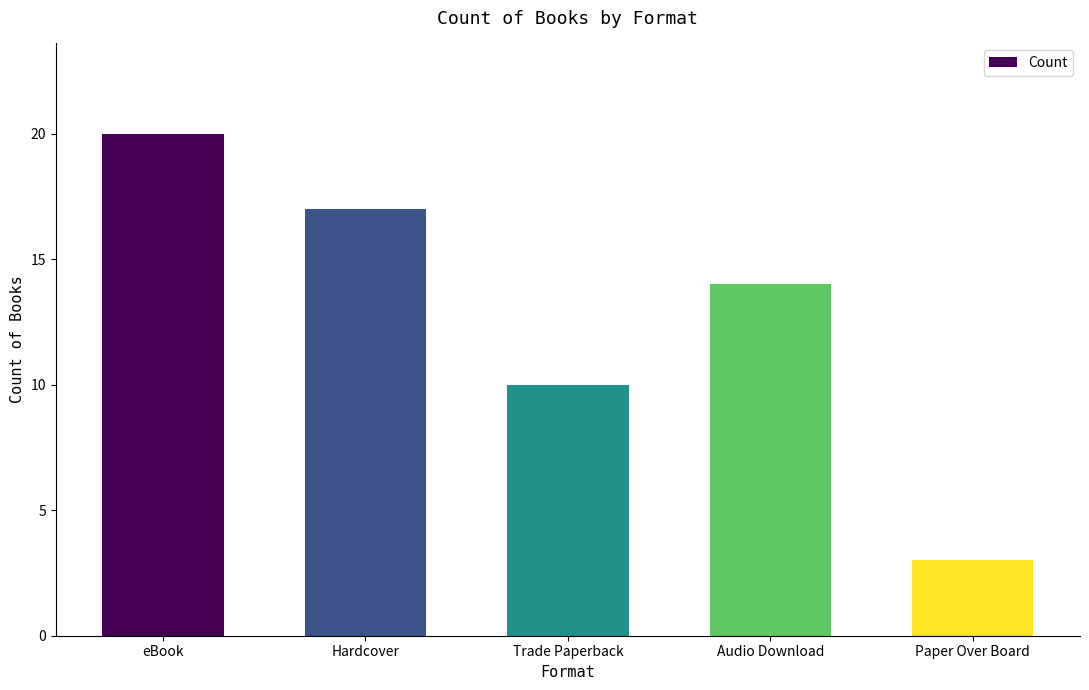

At which label does the data first exceed 14?

eBook